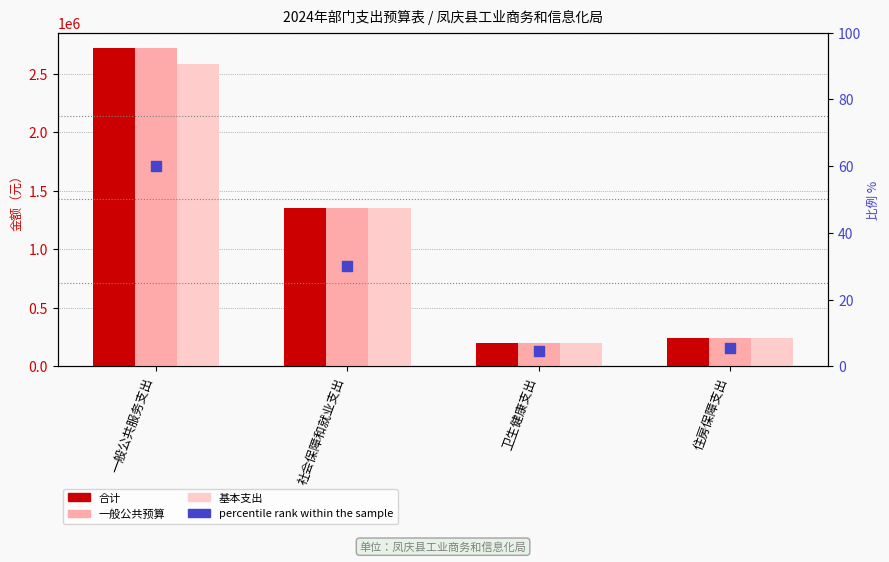

What is the total value across all series at 卫生健康支出?

611313.3